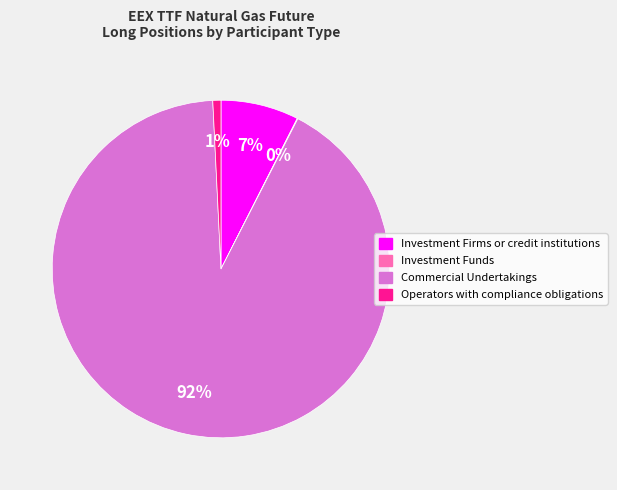

Which category accounts for the majority?

Commercial Undertakings